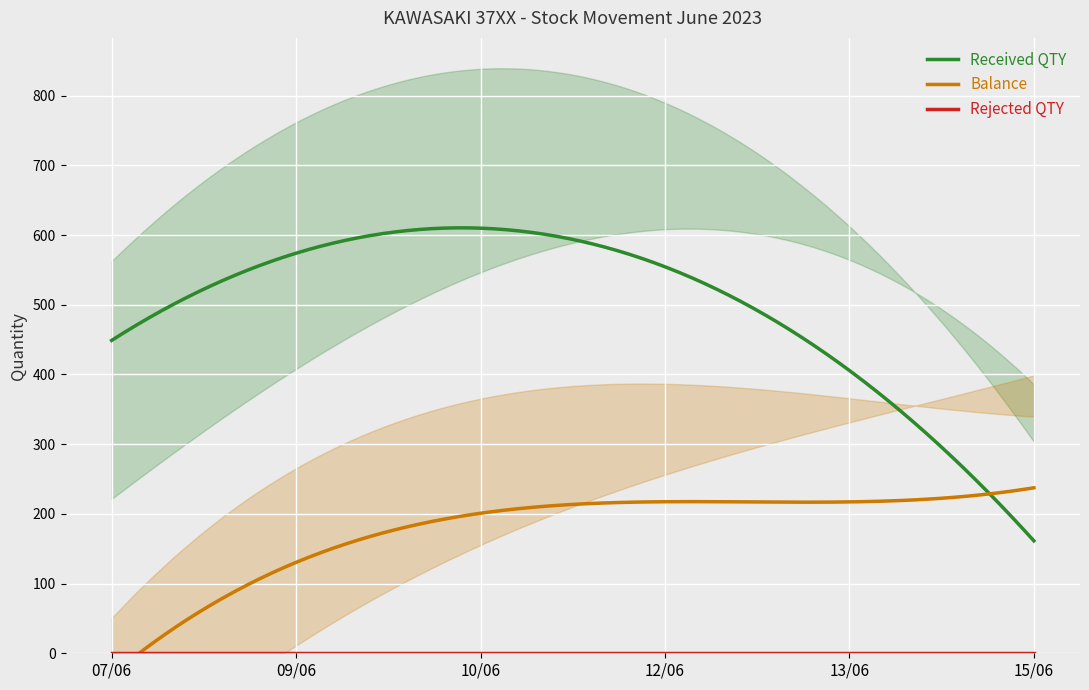

At 09/06, list the series in order from smallest to largest.

Rejected QTY, Balance, Received QTY